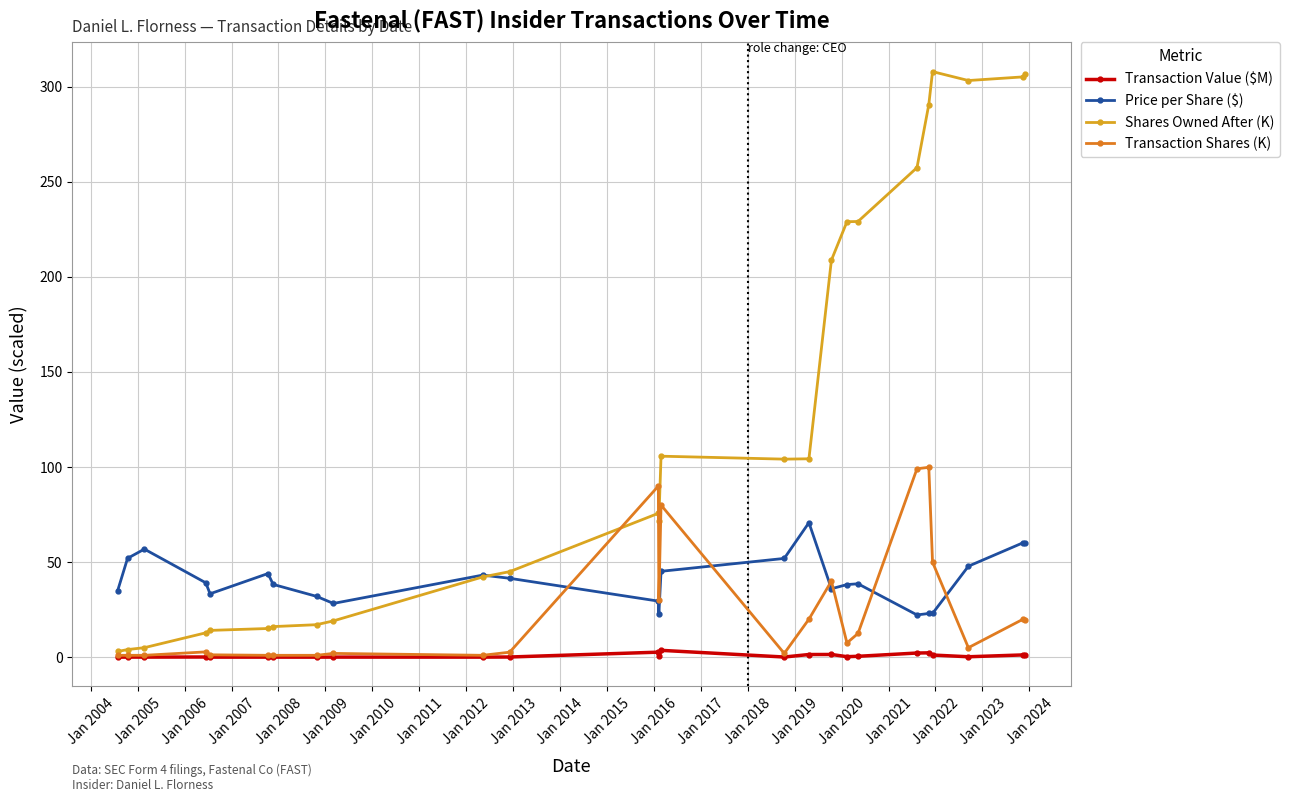

True or false: Transaction Shares (K) has more than 2 interior local peaks.

True